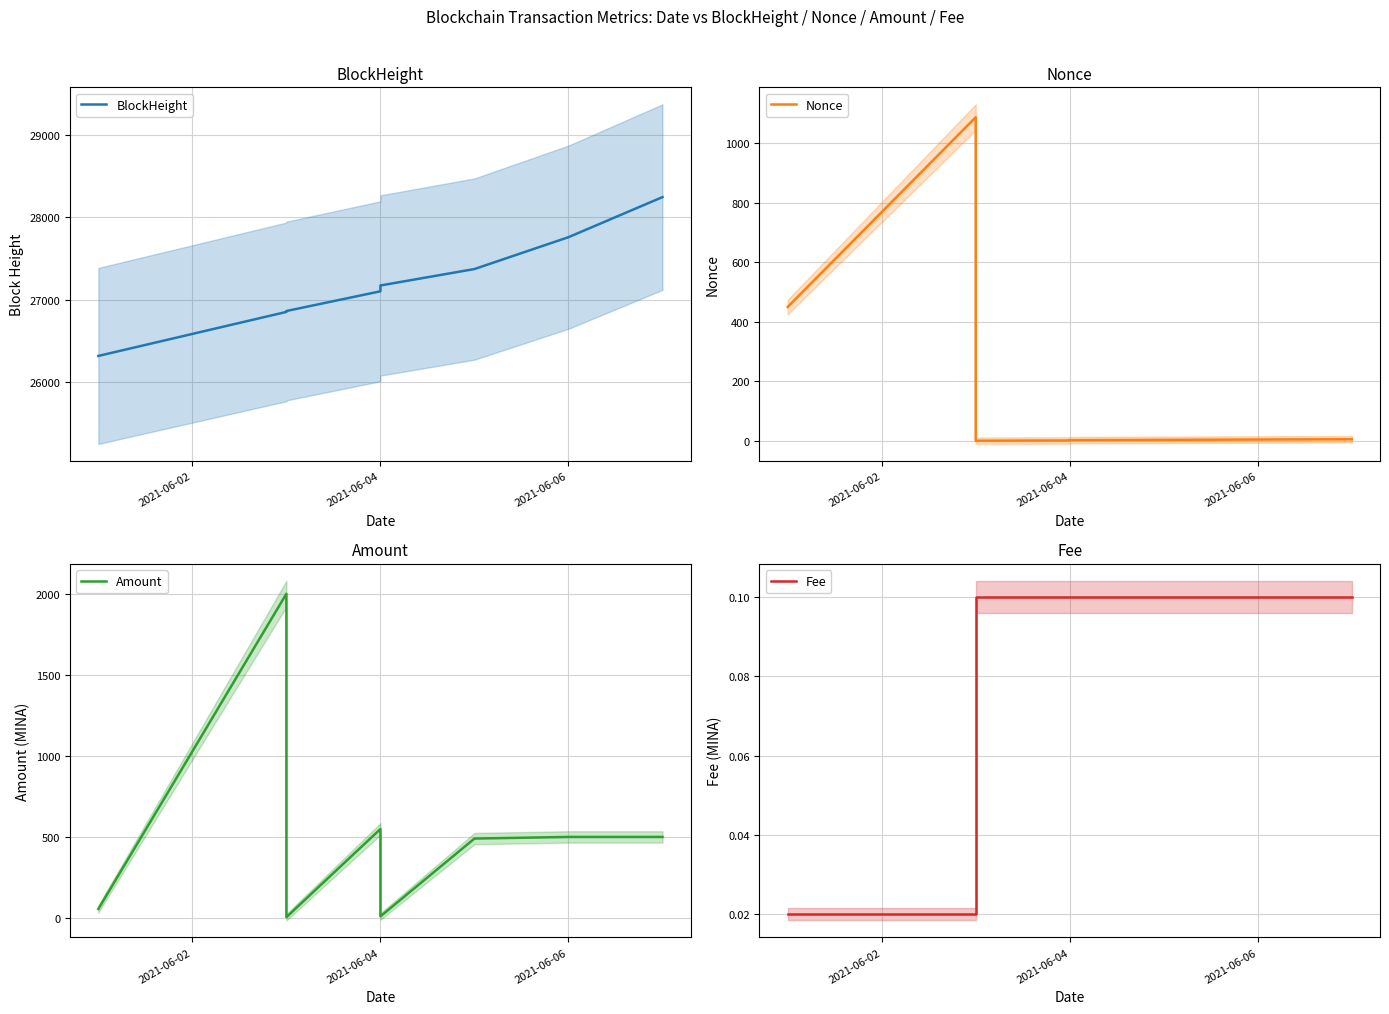

Between 2021-06-04 and 2021-06-06, which is larger?

2021-06-06